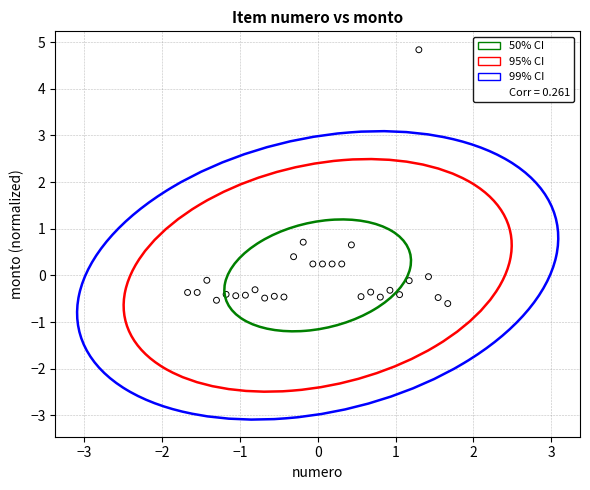

What is the range of Y values (max minus min)?

5.4